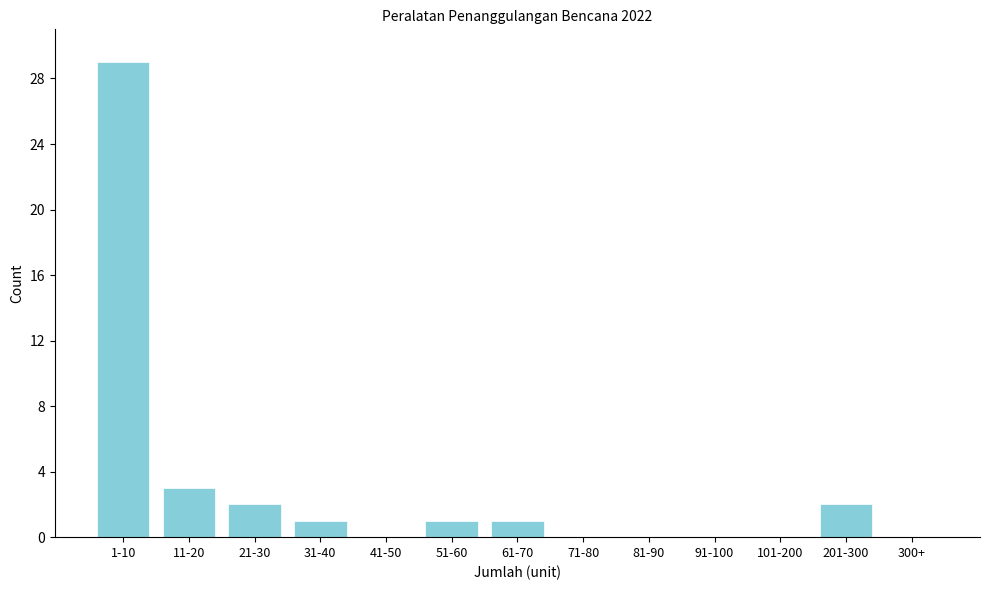

Reading left to right, transcribe all the data shown in this chart.

1-10=29	11-20=3	21-30=2	31-40=1	41-50=0	51-60=1	61-70=1	71-80=0	81-90=0	91-100=0	101-200=0	201-300=2	300+=0